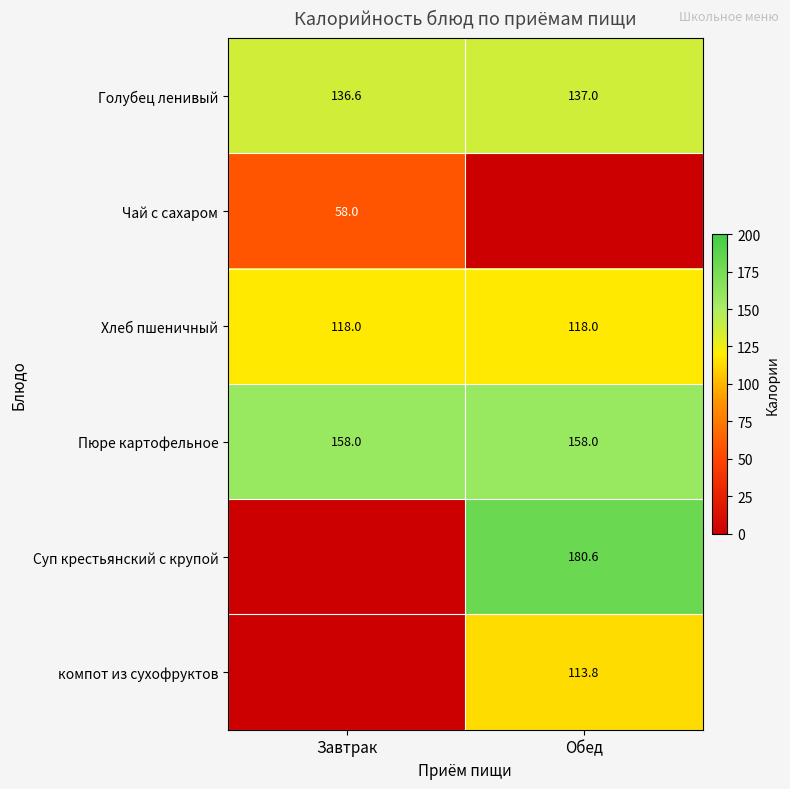

What is the sum of the Хлеб пшеничный values at Завтрак and Обед?

236.0